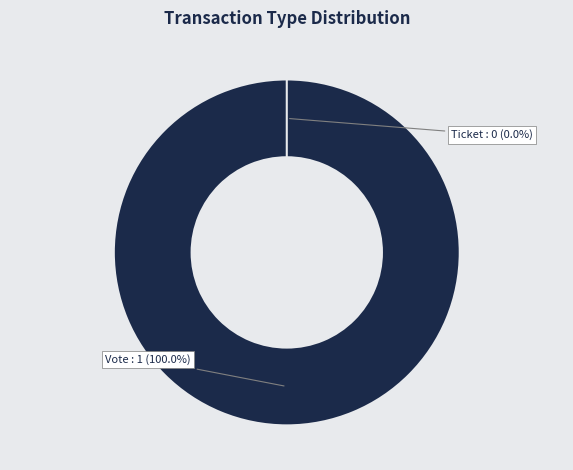

Which slice represents more than half of the pie?

Vote